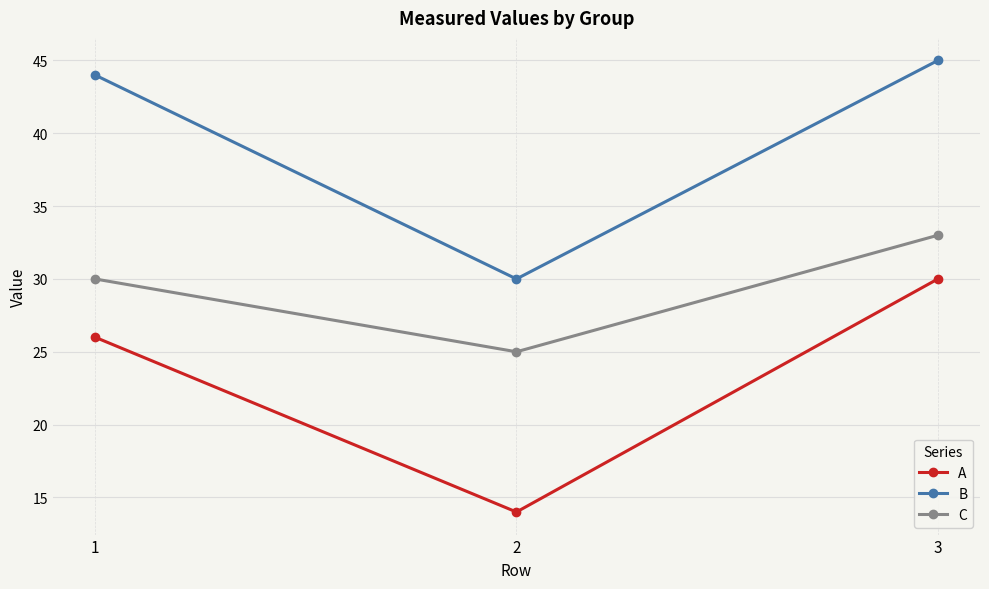

Which category has the highest value in the C series?

3